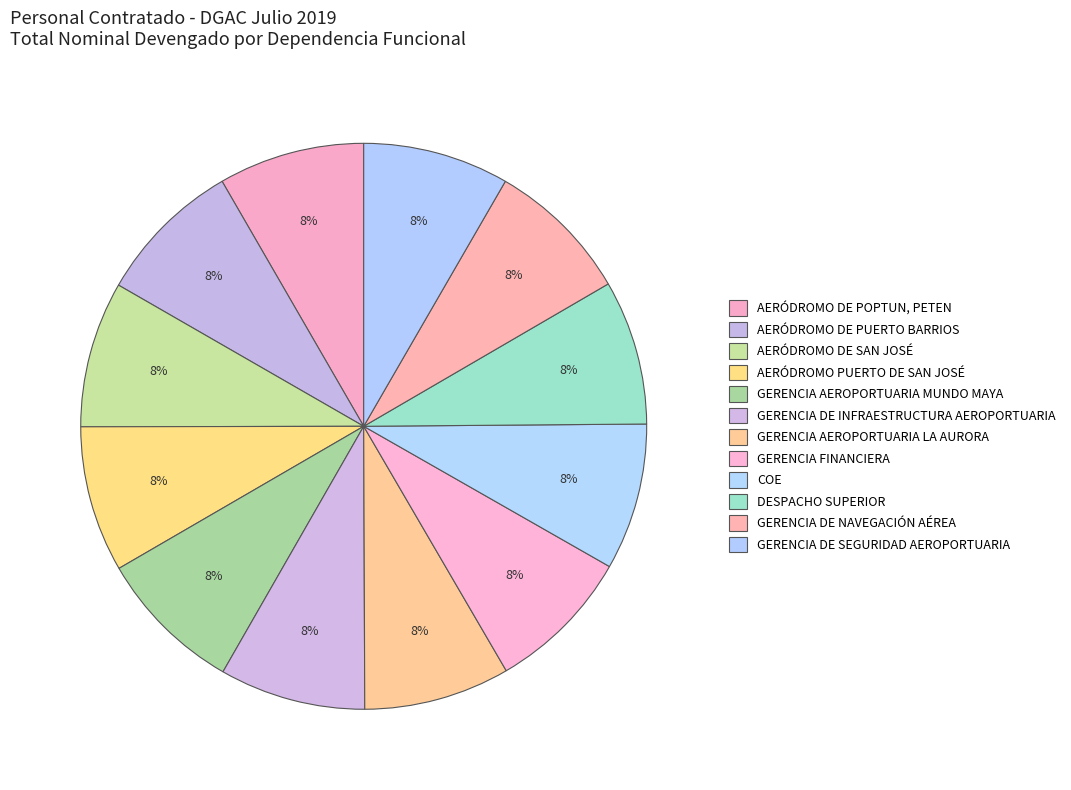

Count the number of slices in the pie.

12